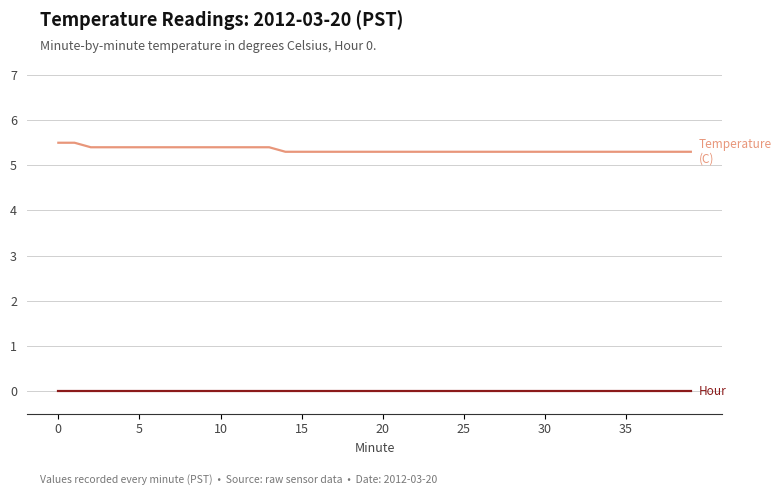

Does the chart have visible grid lines?

Yes